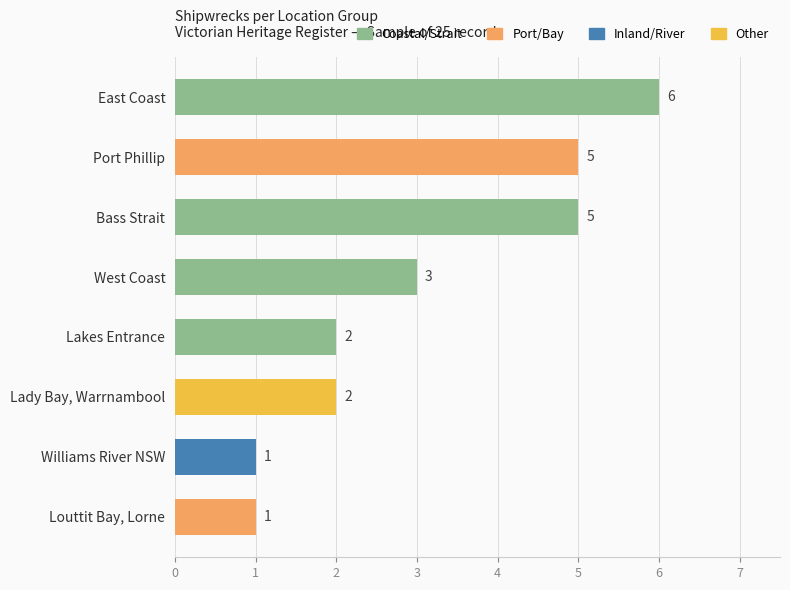

What is the difference between the values at Williams River NSW and Port Phillip?

4